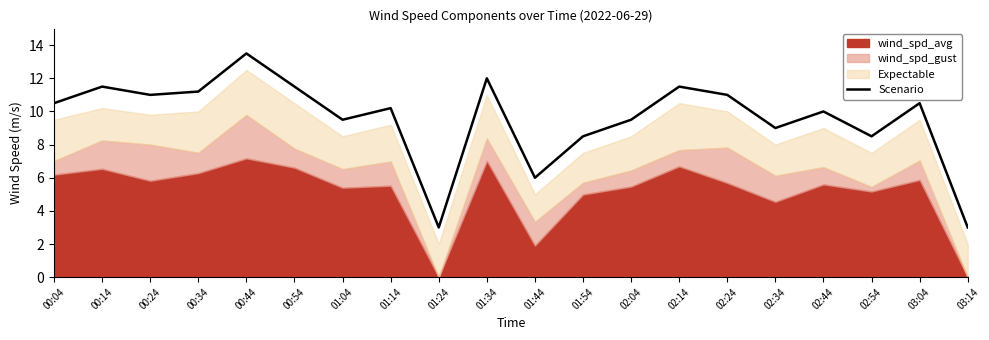

What is the change in value from 00:14 to 00:34?

-0.3